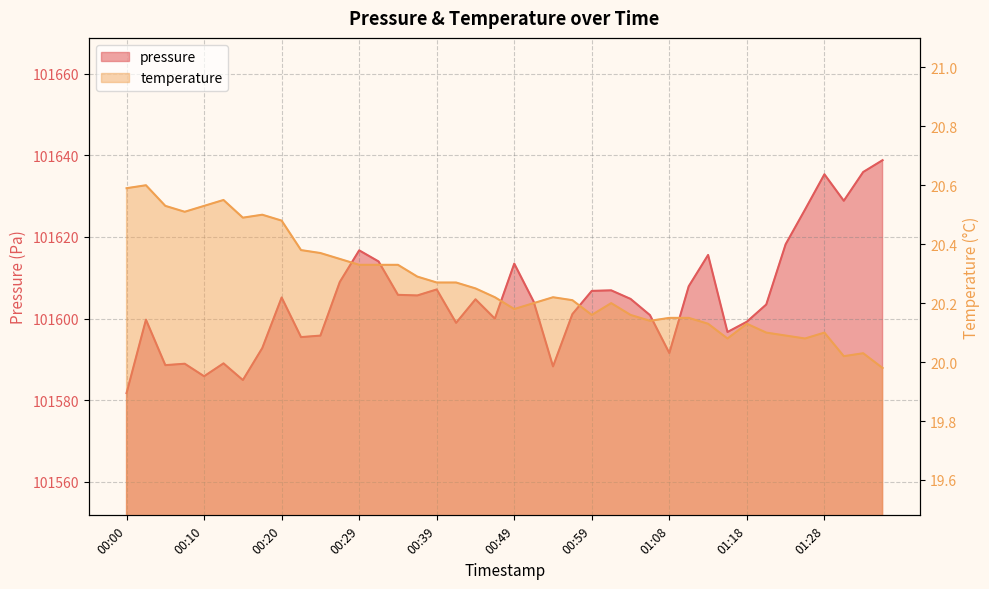

What is the lowest value of the temperature series?

20.0